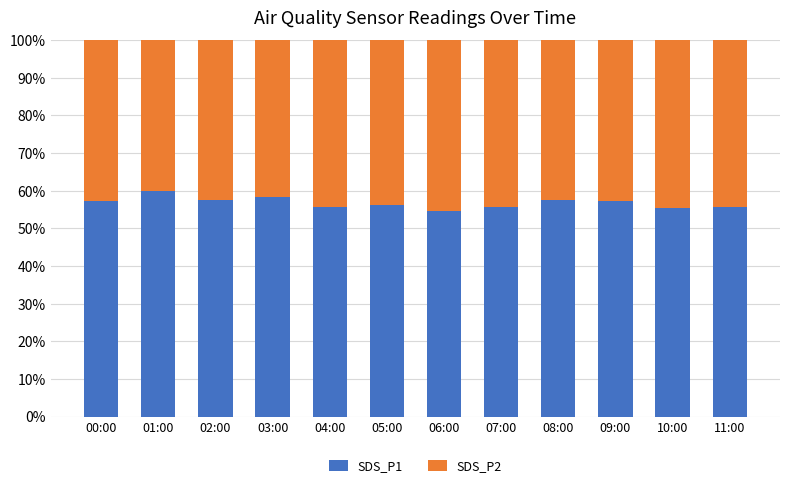

What is the total value across all series at 06:00?

100.0